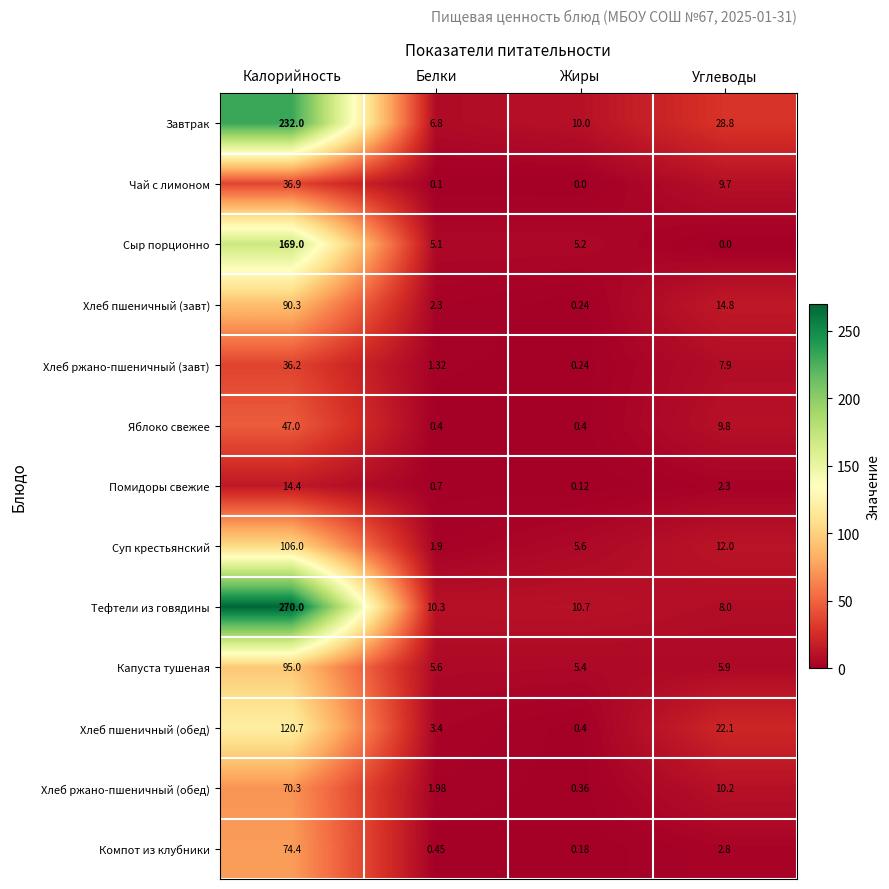

Between Калорийность and Жиры, which series saw the biggest shift?

Тефтели из говядины